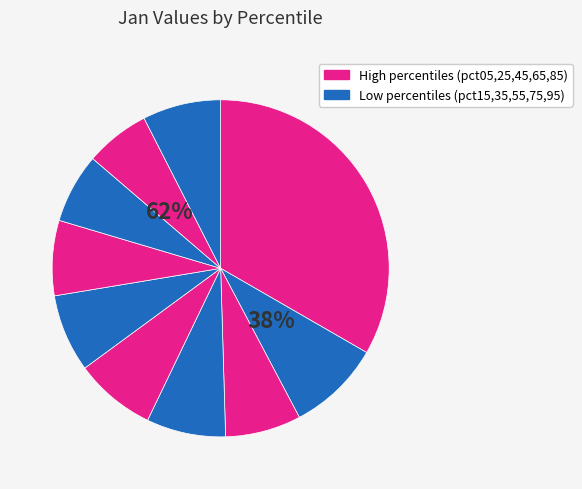

Count the number of slices in the pie.

10